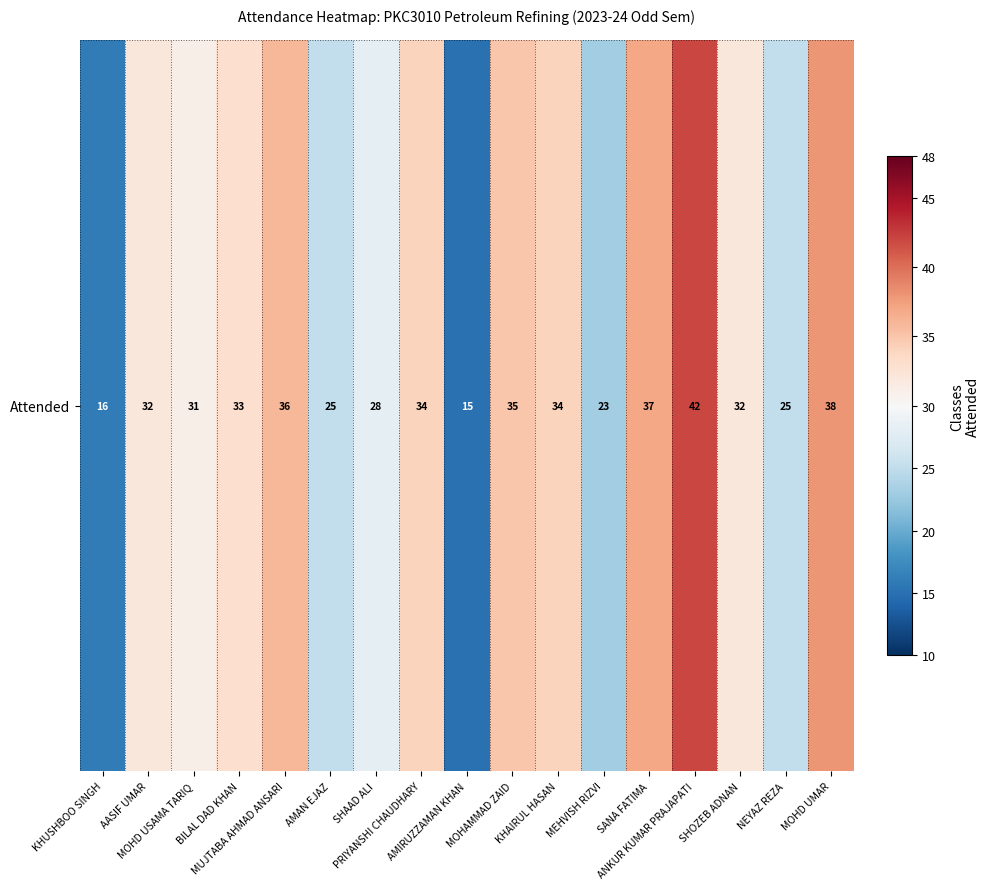

What is the change in value from MUJTABA AHMAD ANSARI to SHOZEB ADNAN?

-4